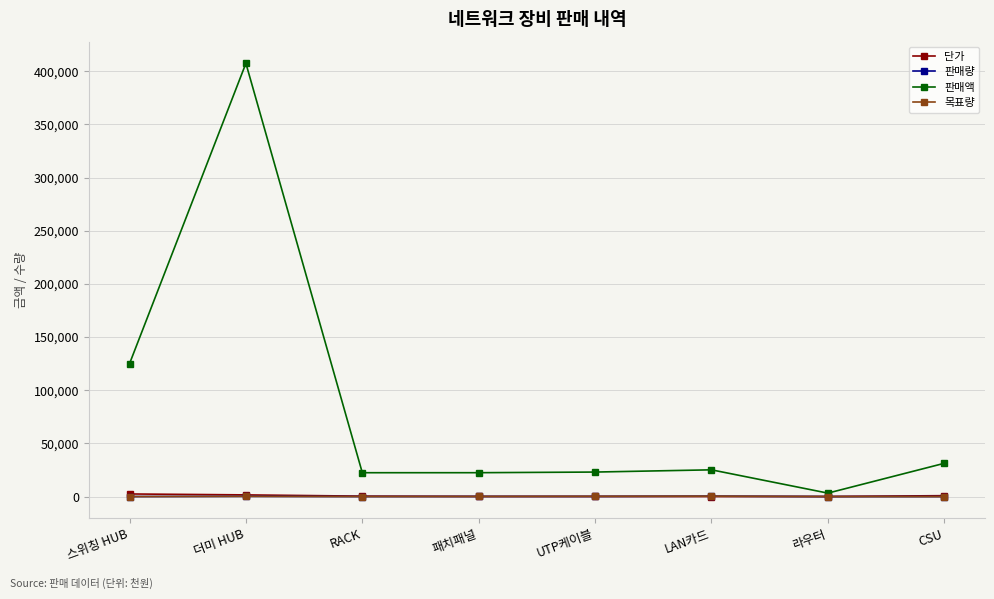

Does the chart have visible grid lines?

Yes